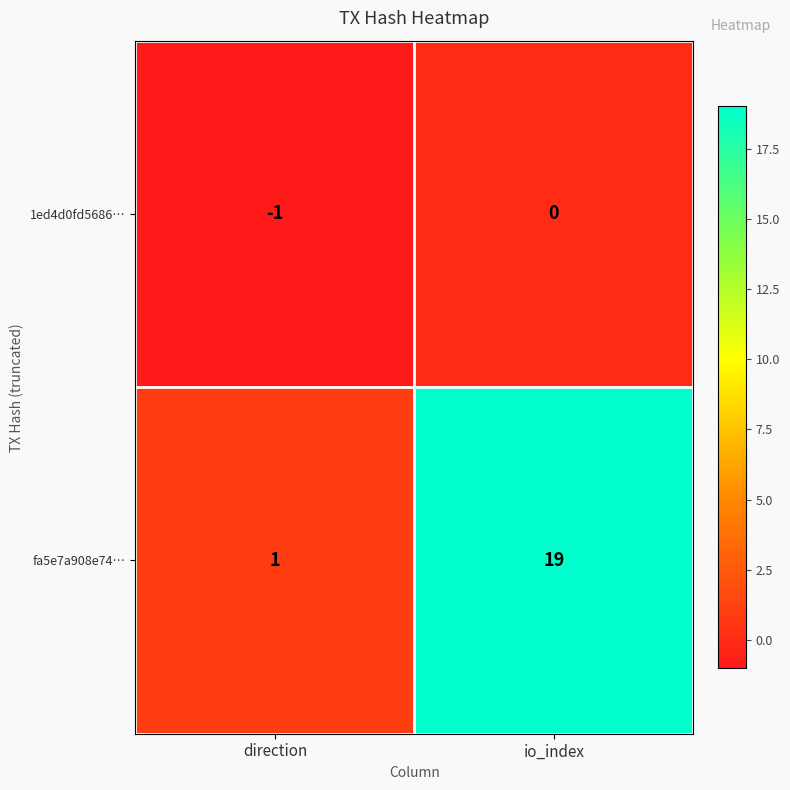

Which series has the widest spread of values?

fa5e7a908e74…